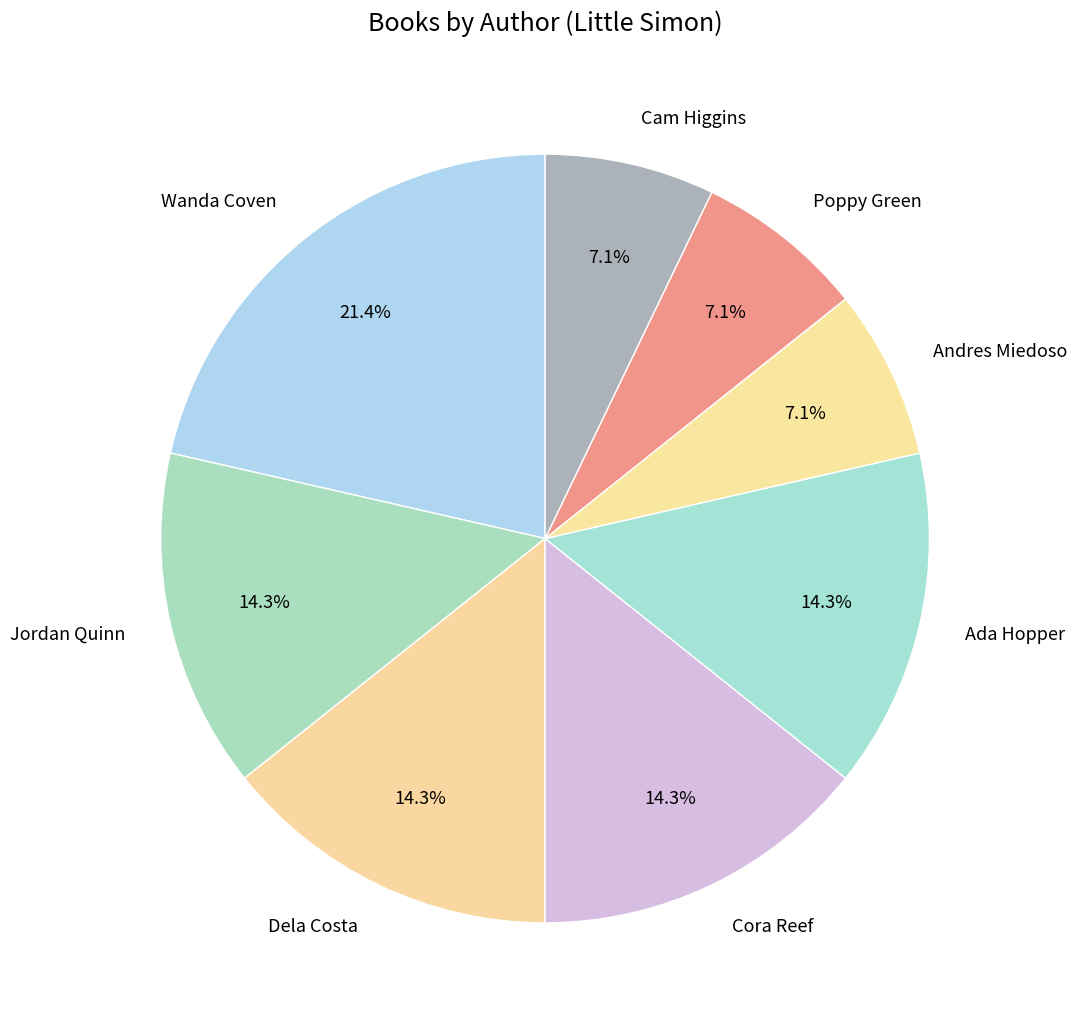

How many slices are in this pie chart?

8